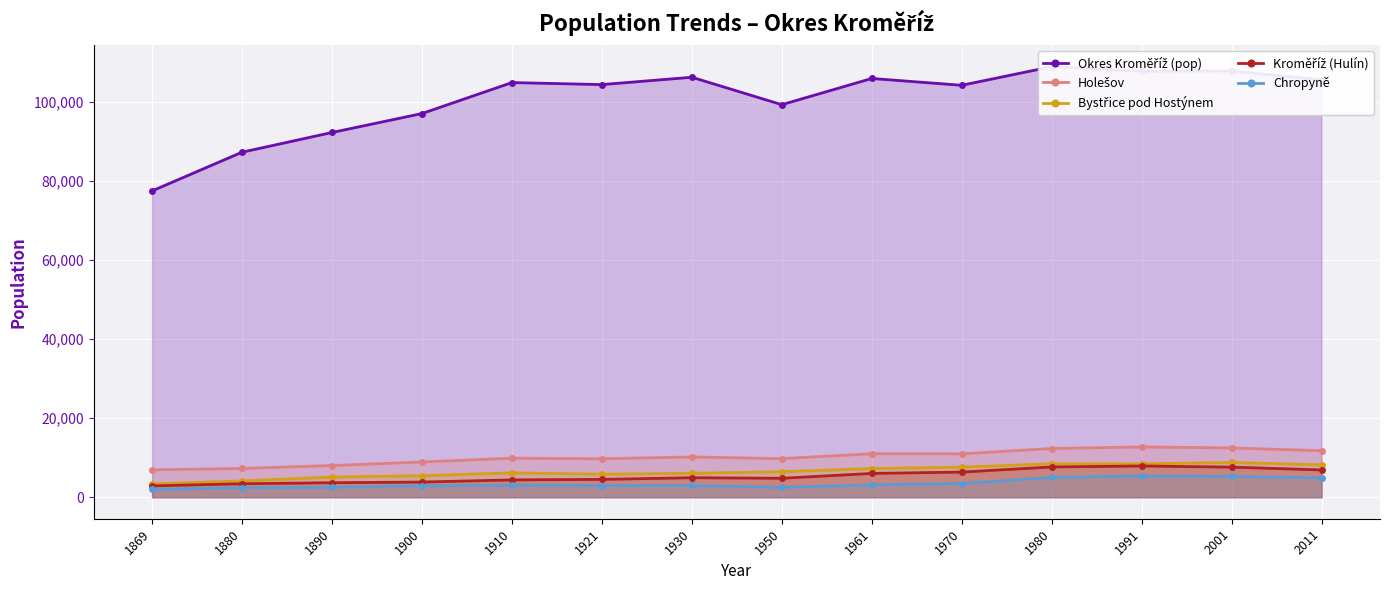

The value of Bystřice pod Hostýnem at 2011 is 12498. True or false?

False